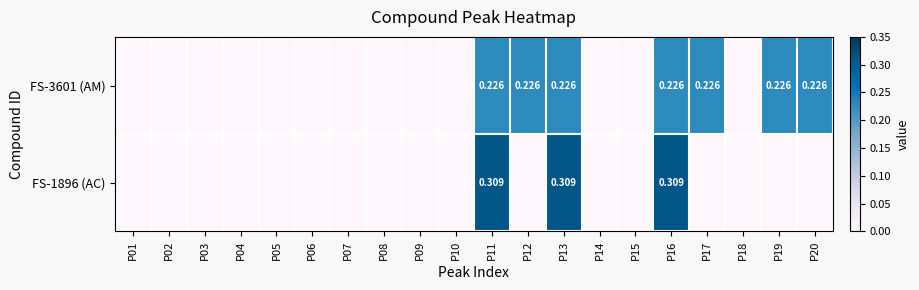

List the labels in order of FS-1896 (AC) value, smallest first.

P01, P02, P03, P04, P05, P06, P07, P08, P09, P10, P12, P14, P15, P17, P18, P19, P20, P11, P13, P16